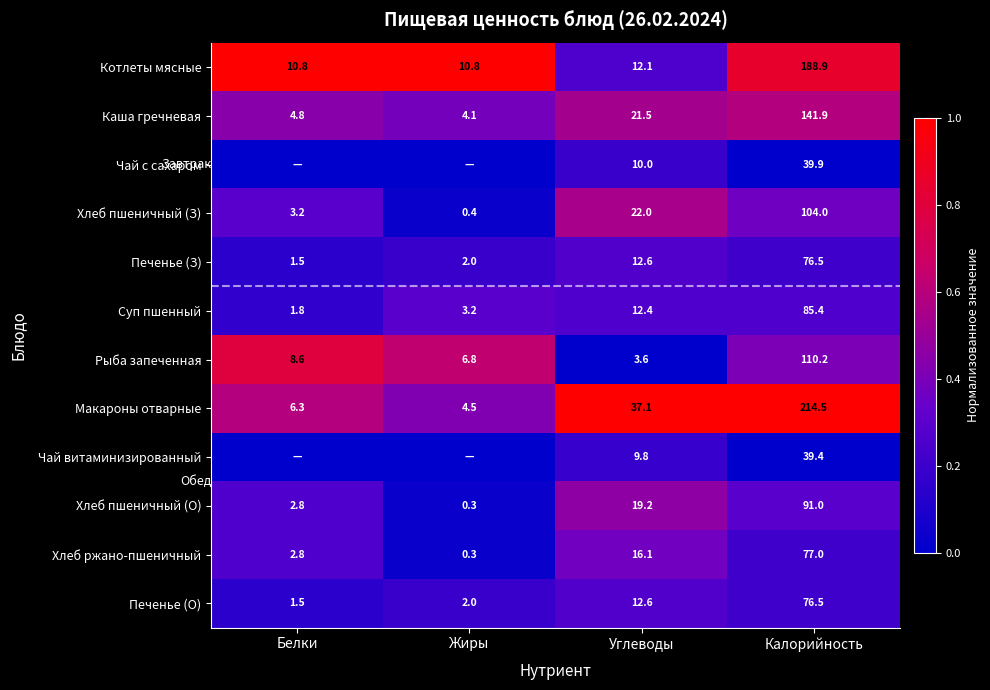

Which category has the lowest value in the Рыба запеченная series?

Углеводы